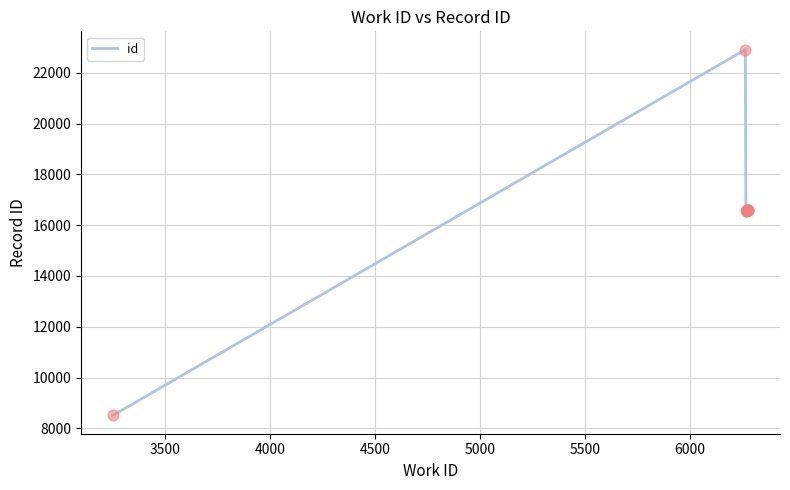

What is the difference between the maximum and minimum values?

14402